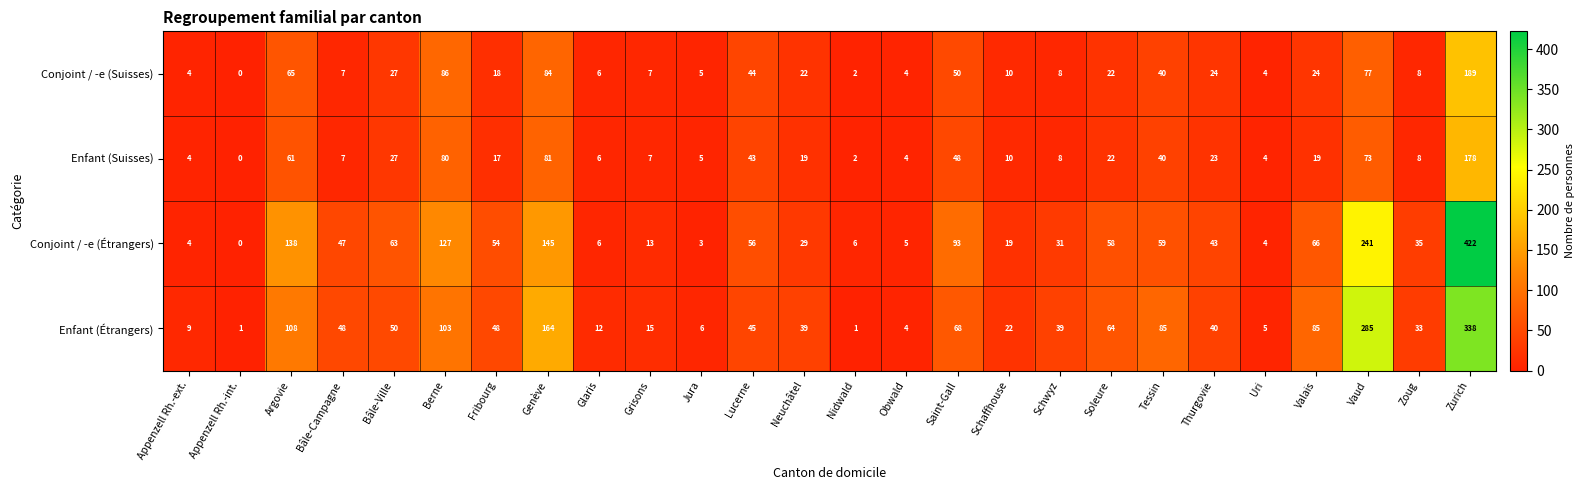

Which series has the largest range (max minus min)?

Conjoint / -e (Étrangers)